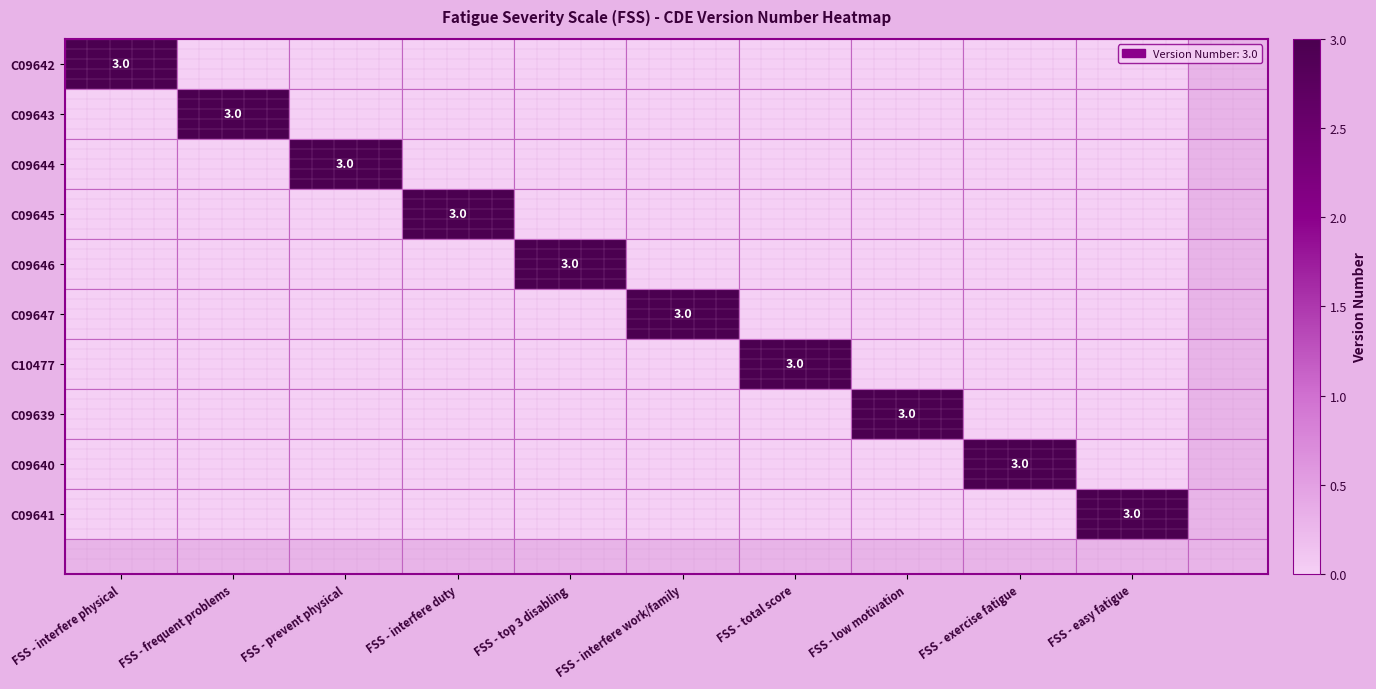

Where is C09641 nearest to the value 1?

FSS - interfere physical